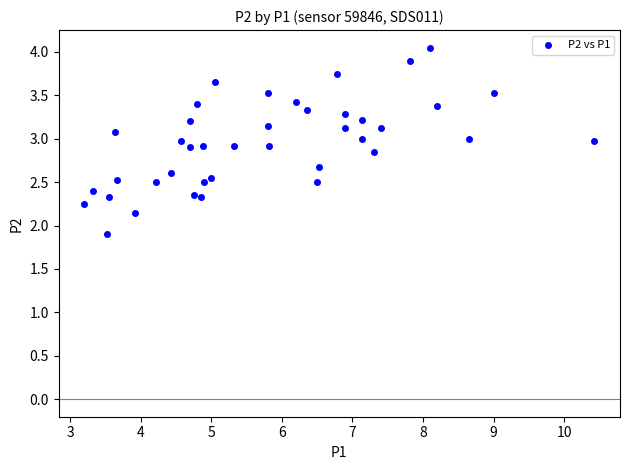

What is the range of X values (max minus min)?

7.2